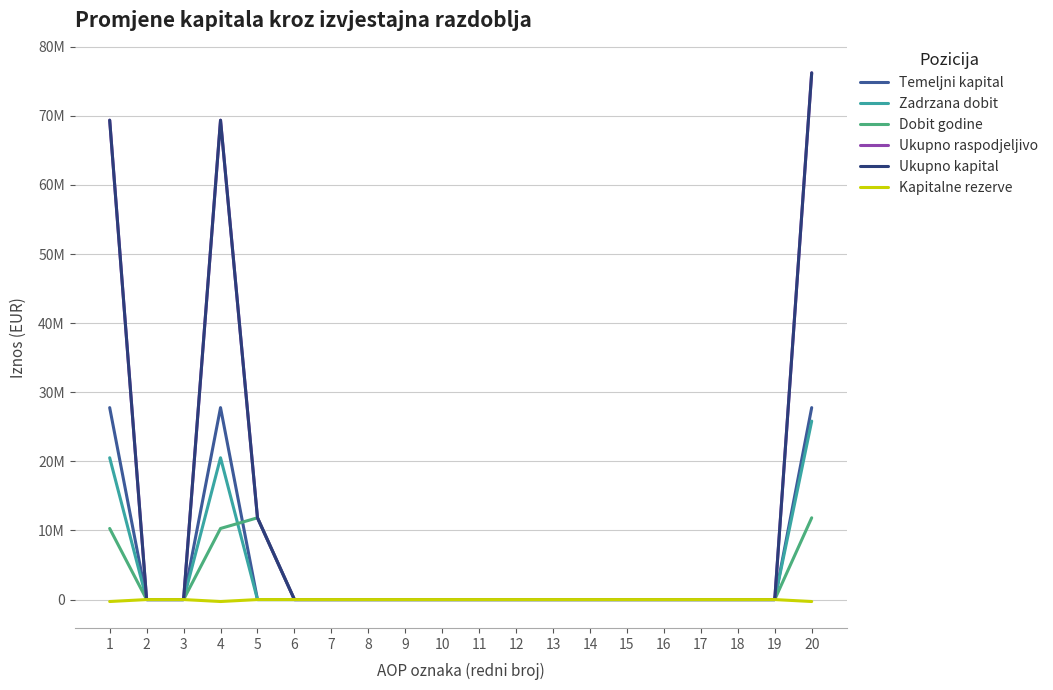

Reading left to right, extract all data points from this chart.

Temeljni kapital: 27771507	0	0	27771507	0	0	0	0	0	0	0	0	0	0	0	0	0	0	0	27771507
Zadrzana dobit: 20517069	0	0	20517069	0	0	0	0	0	0	0	0	0	0	0	0	0	0	0	25821196
Dobit godine: 10286048	0	0	10286048	11830516	0	0	0	0	0	0	0	0	0	0	0	0	0	0	11830516
Ukupno raspodjeljivo: 69359474	0	0	69359474	11830516	0	0	0	0	0	0	0	0	0	0	0	0	0	0	76208069
Ukupno kapital: 69359474	0	0	69359474	11830516	0	0	0	0	0	0	0	0	0	0	0	0	0	0	76208069
Kapitalne rezerve: -282844	0	0	-282844	0	0	0	0	0	0	0	0	0	0	0	0	0	0	0	-282844